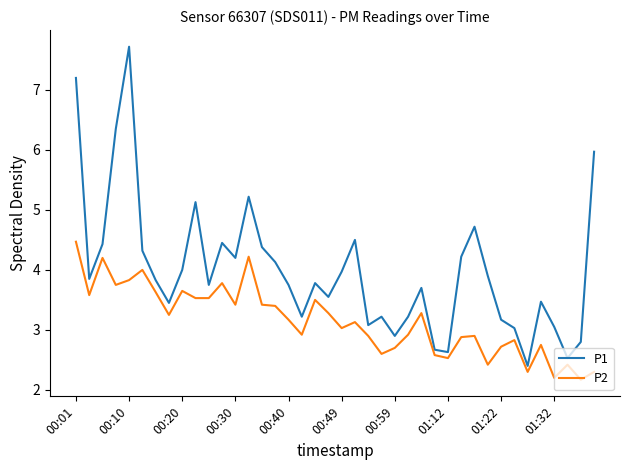

What is the maximum value shown in the chart?

7.7